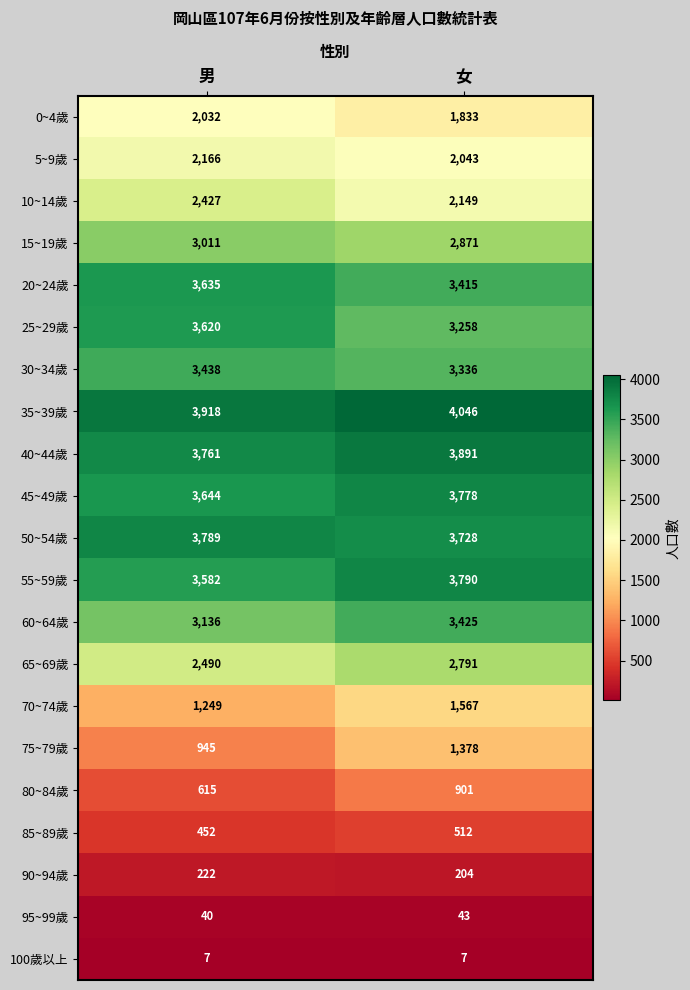

What is the difference between the maximum and minimum values in the 10~14歲 series?

278